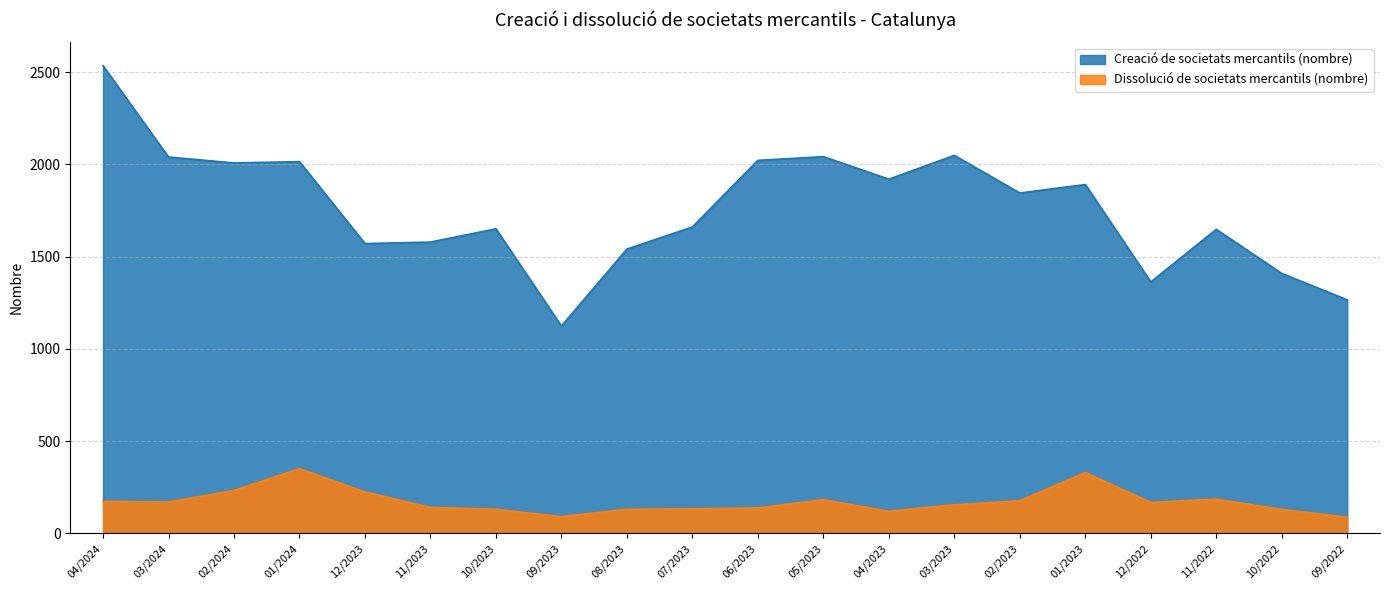

Read the Creació de societats mercantils (nombre) value at 03/2023, to the nearest 10.

2050